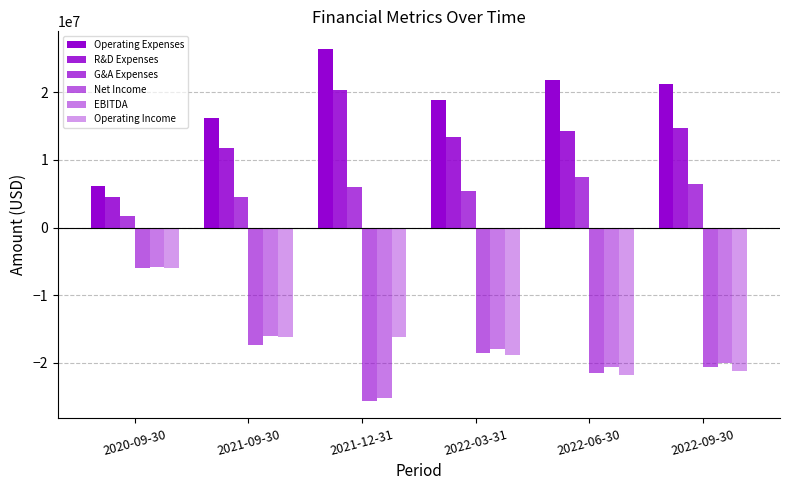

At which label is Net Income closest to -15812000?

2021-09-30